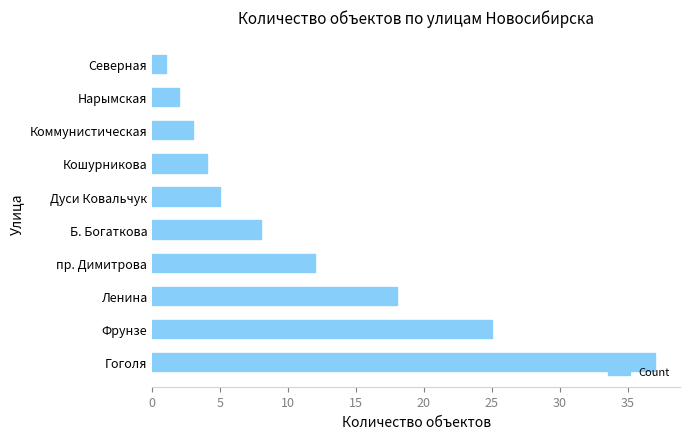

Between Б. Богаткова and Коммунистическая, which is larger?

Б. Богаткова